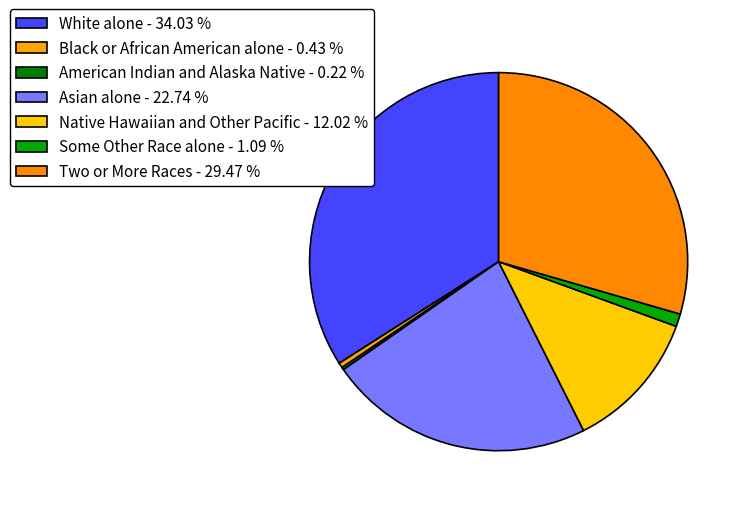

What is the smallest slice in the pie chart?

American Indian and Alaska Native